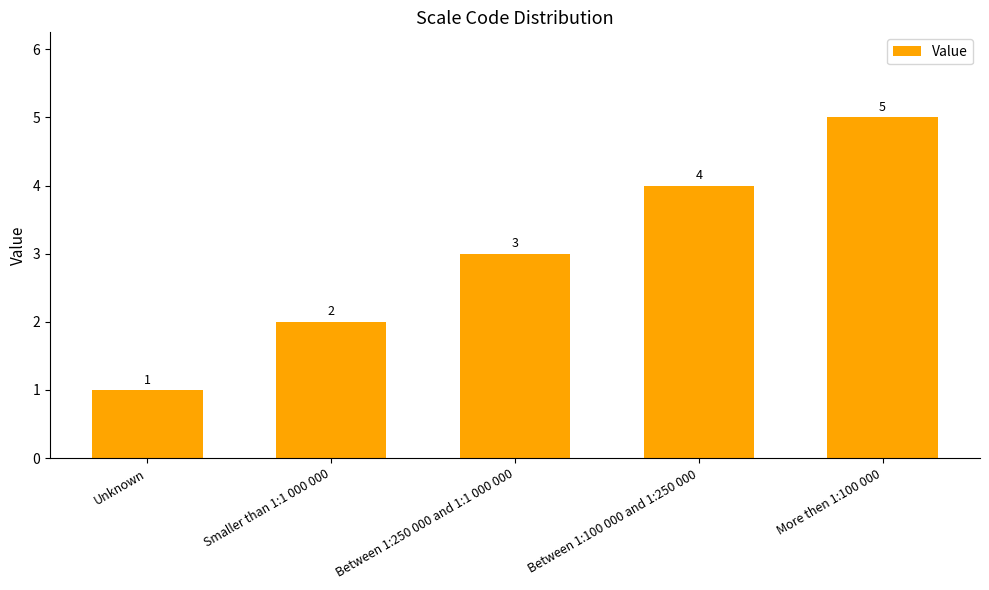

What is the change in value from Between 1:250 000 and 1:1 000 000 to Between 1:100 000 and 1:250 000?

+1